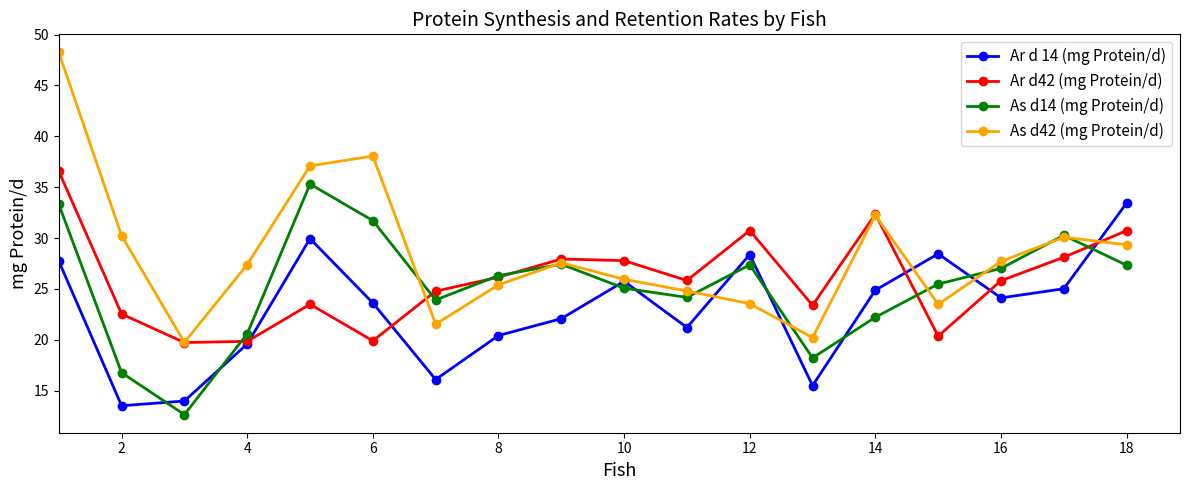

What is the value of the As d42 (mg Protein/d) point at the 3rd from the left?

19.8